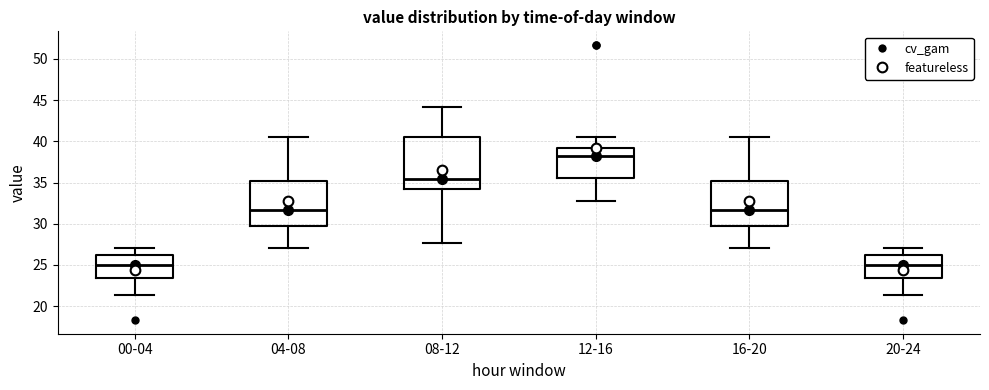

Which box is the tallest, from its lower edge to its upper edge?

08-12